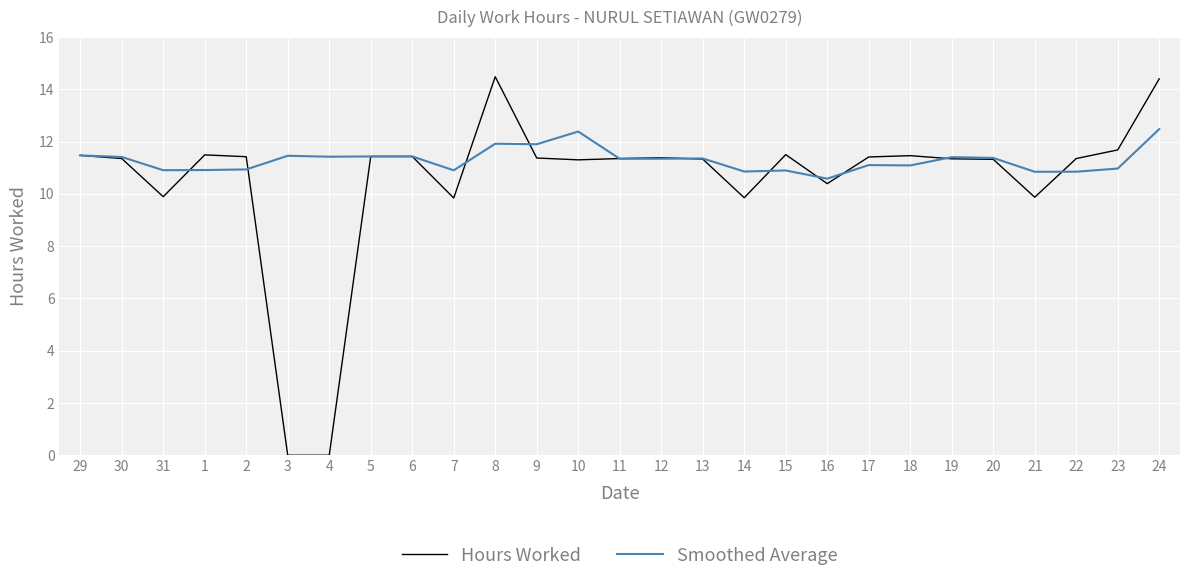

What is the maximum value for Smoothed Average?

12.5